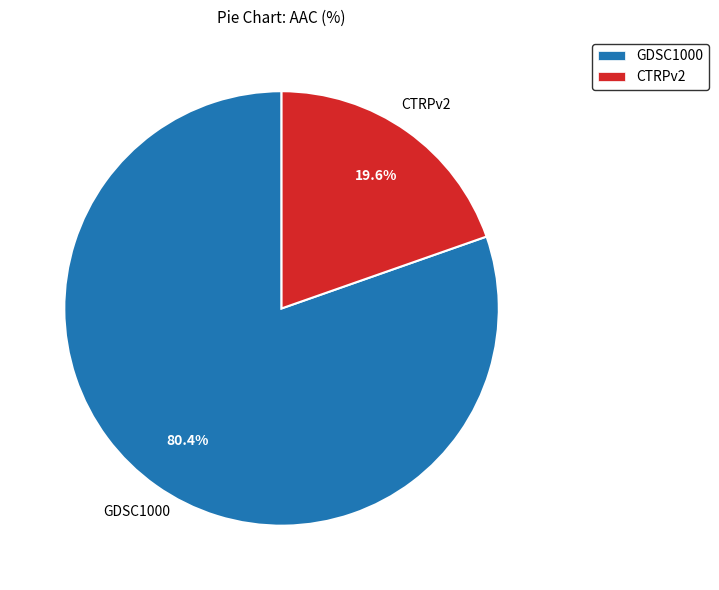

Count the number of slices in the pie.

2